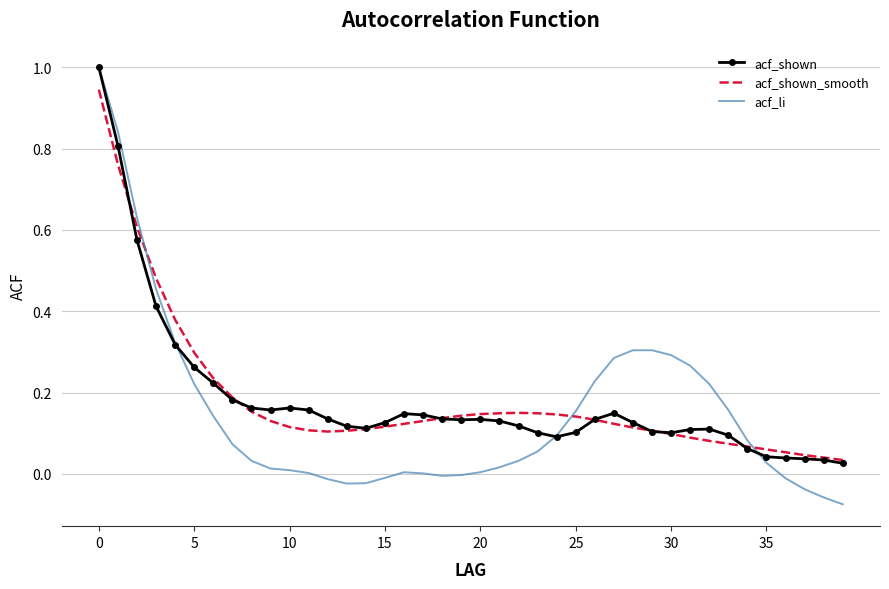

What is the greatest value displayed?

1.0